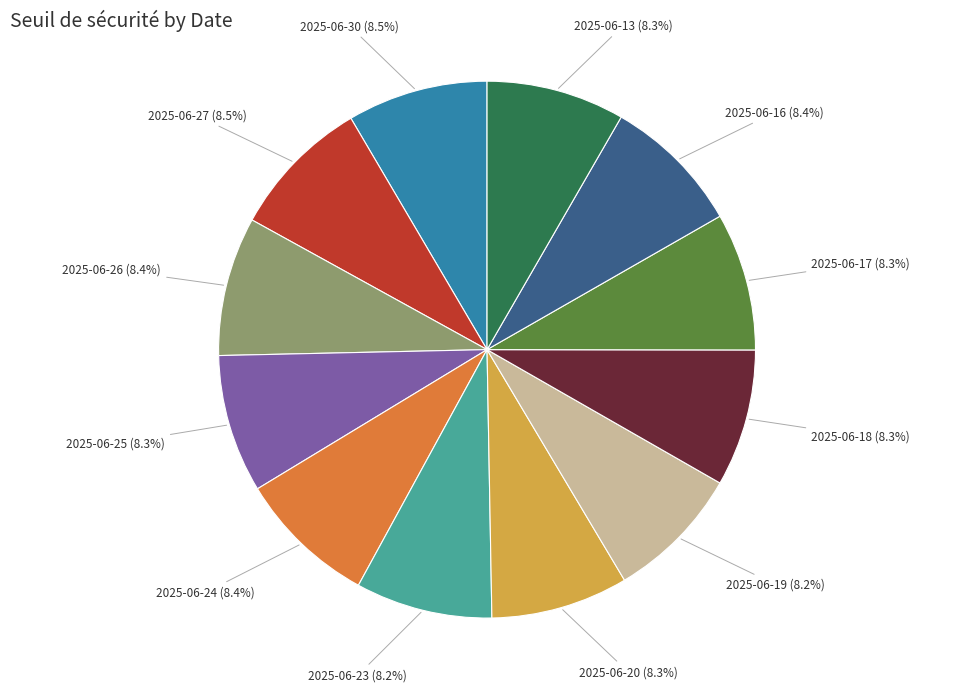

What percentage is the 2025-06-26 slice, to the nearest percent?

8%